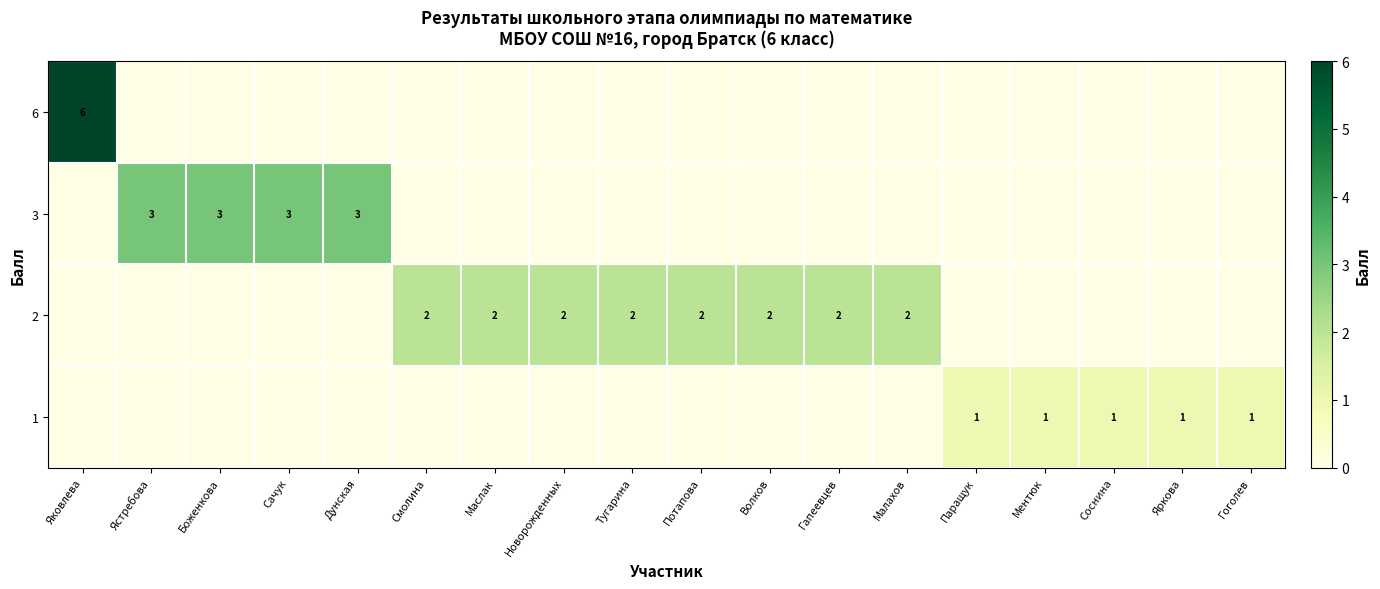

How many distinct data groups are displayed?

4